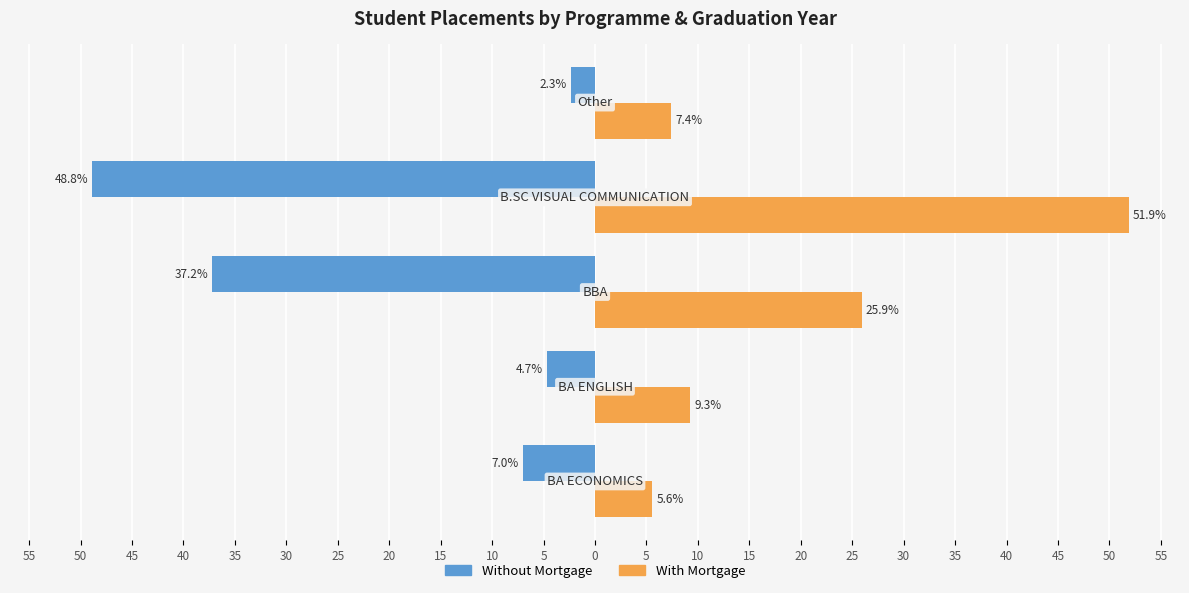

What are all the series names shown in the legend?

Without Mortgage, With Mortgage